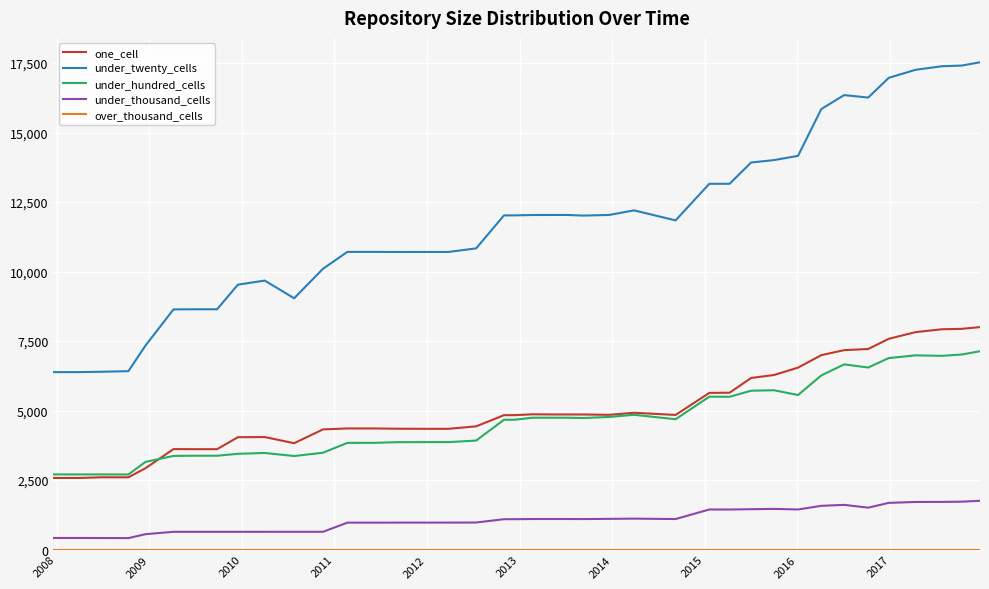

What is the highest value of the under_hundred_cells series?

7135